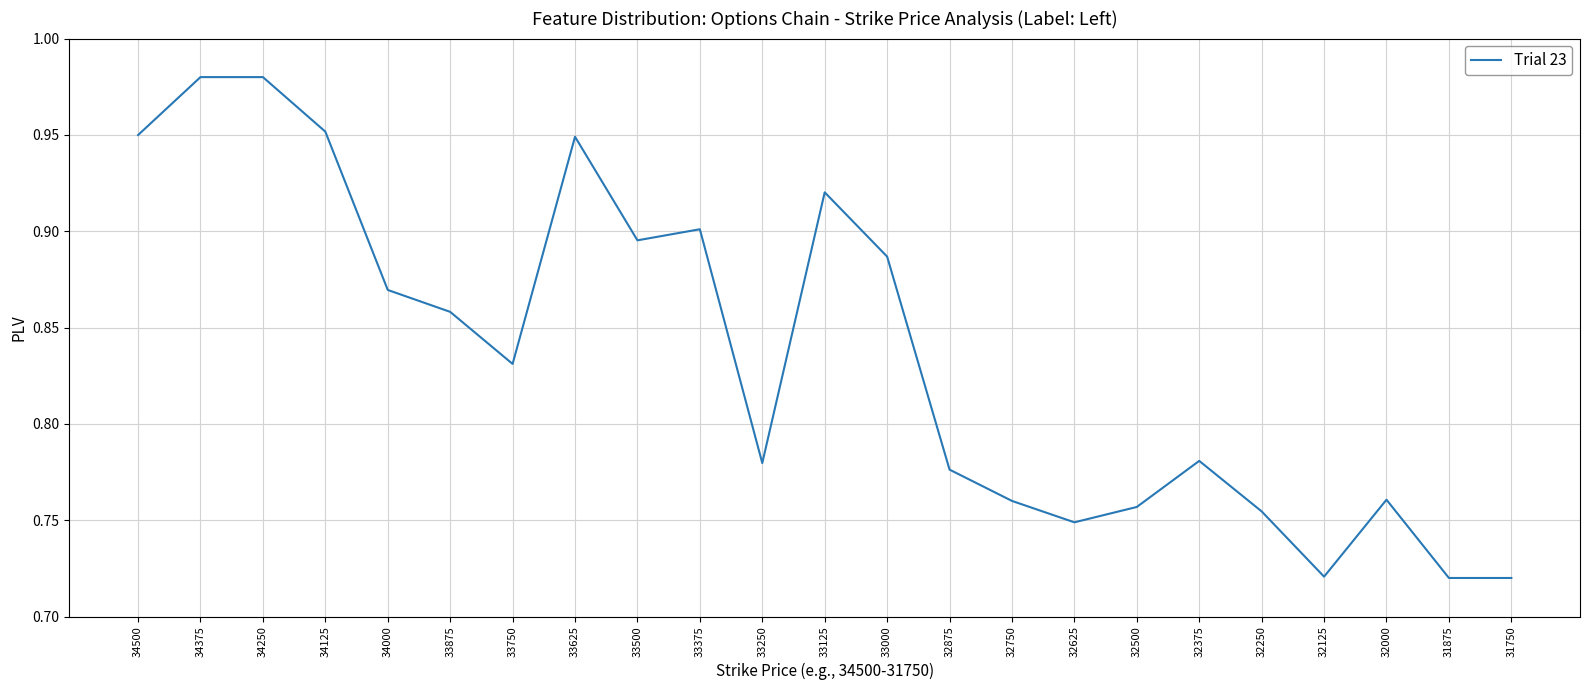

The chart shows a value of 0.4 at 33000. True or false?

False